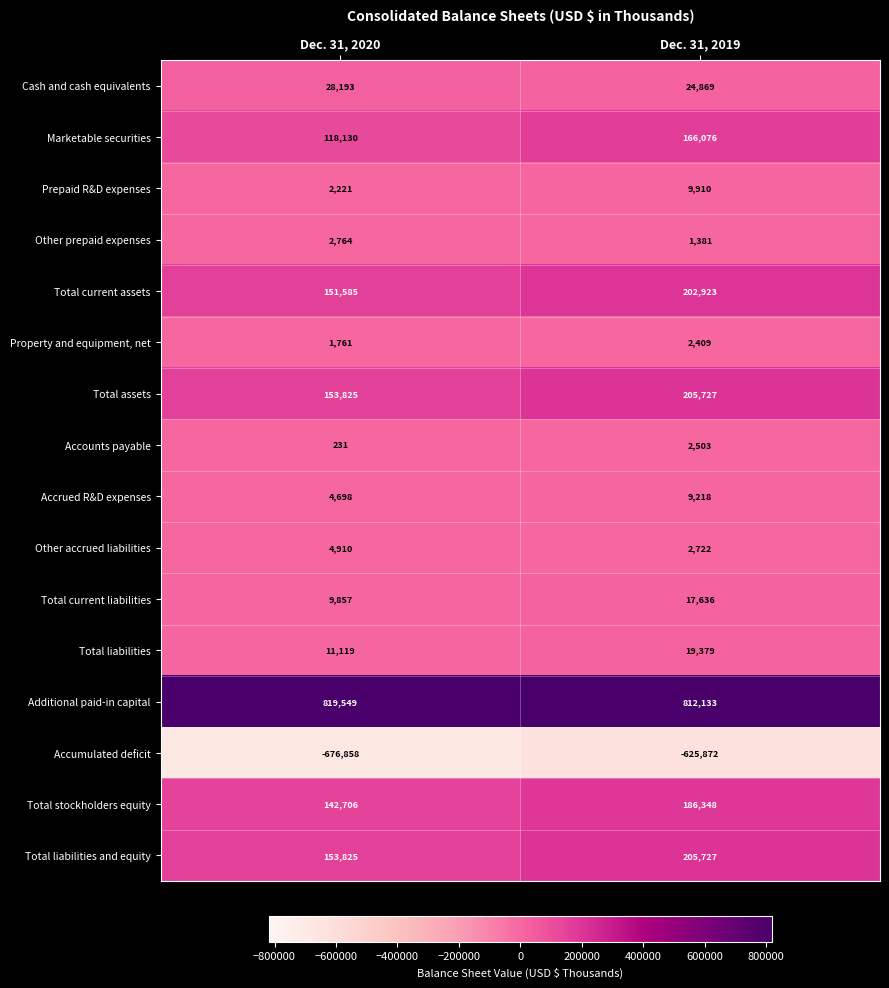

What is the maximum value for Property and equipment, net?

2409